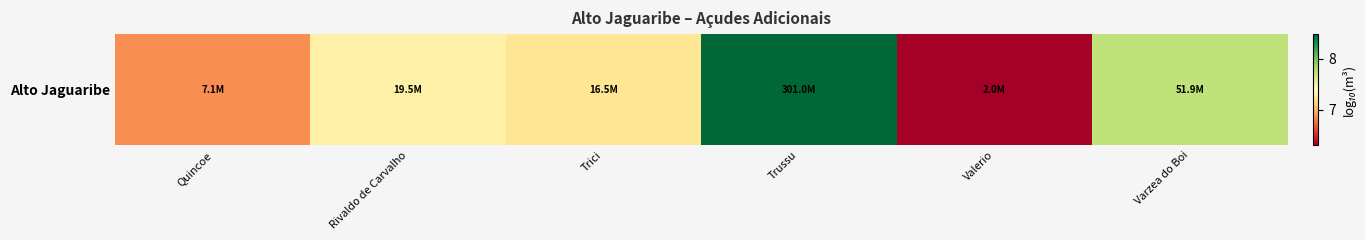

What is the change in value from Trici to Varzea do Boi?

+0.5